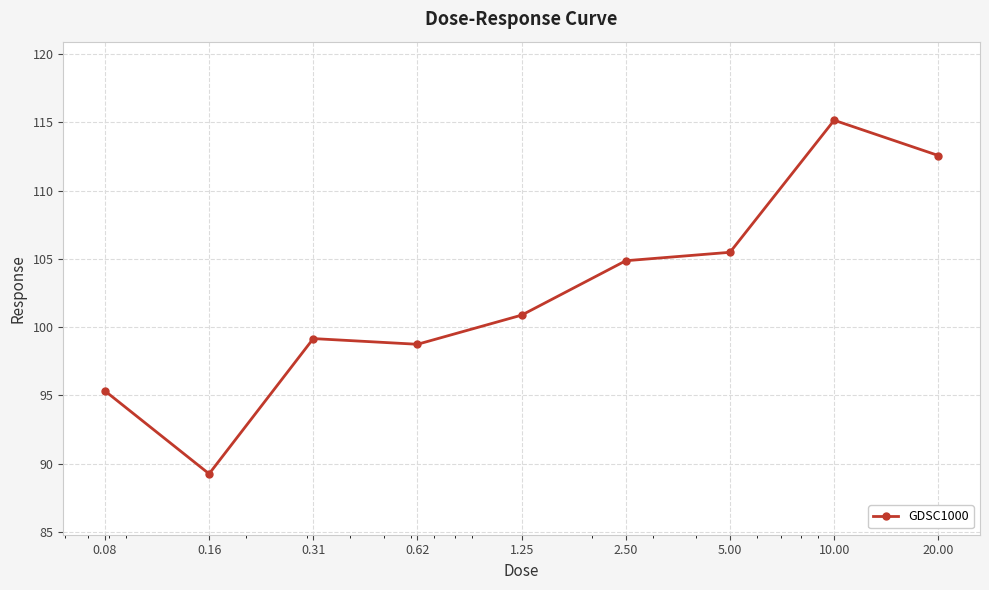

Reading left to right, extract all data points from this chart.

95.3	89.3	99.2	98.7	100.9	104.9	105.5	115.2	112.6